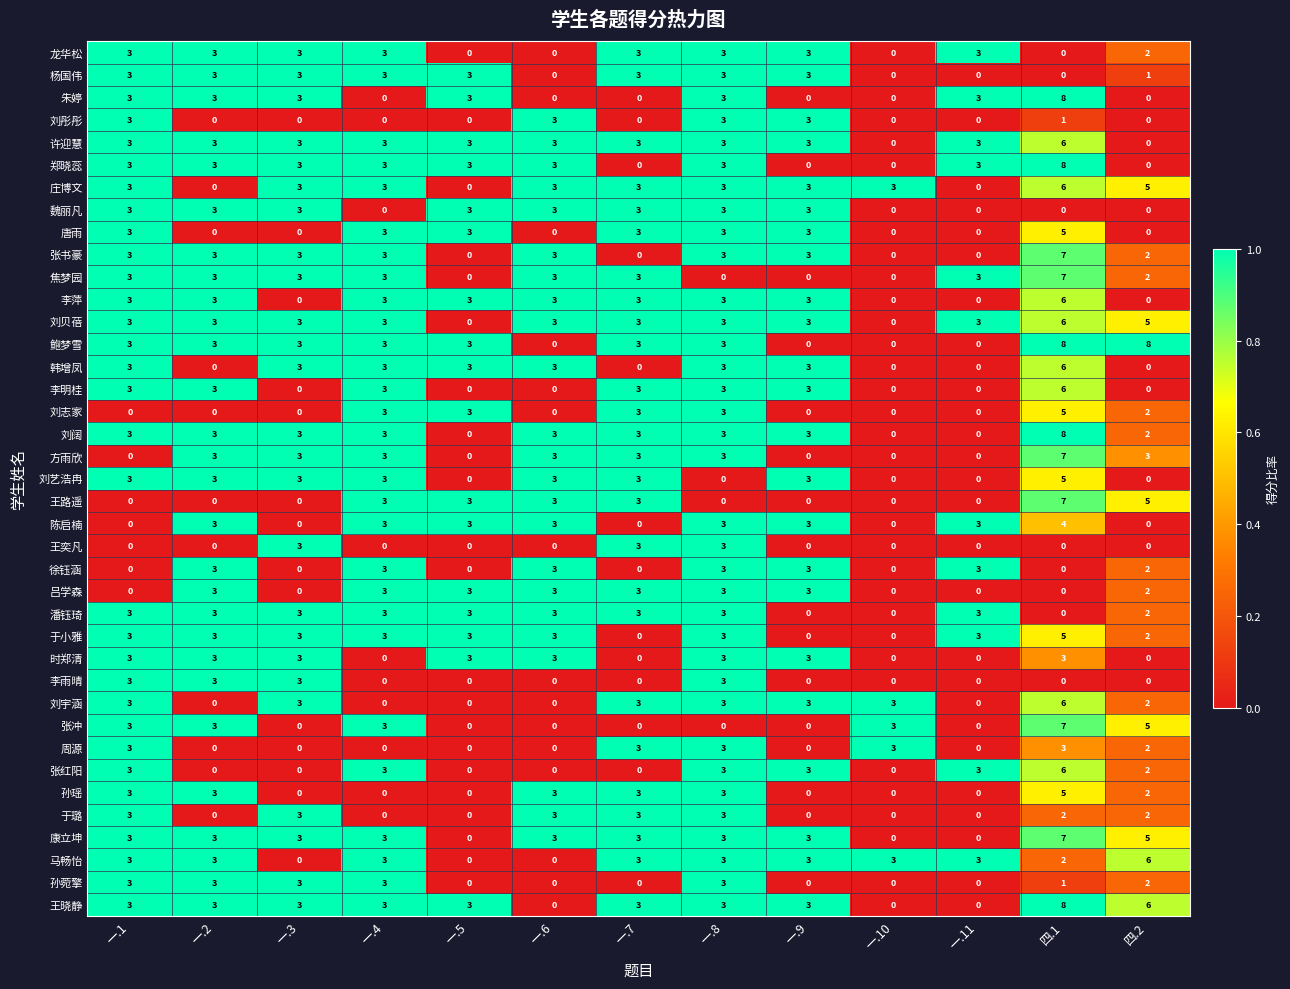

How many data points in 于璐 are less than 2?

6